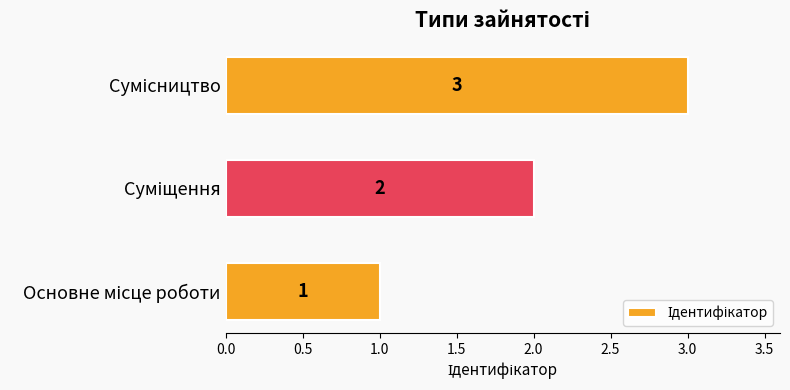

What is the sum of all values?

6